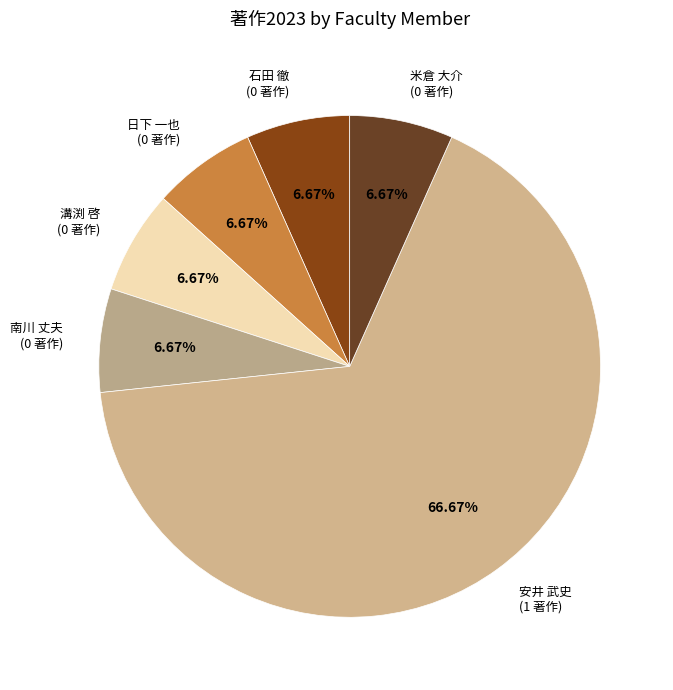

Does any single category account for the majority?

Yes